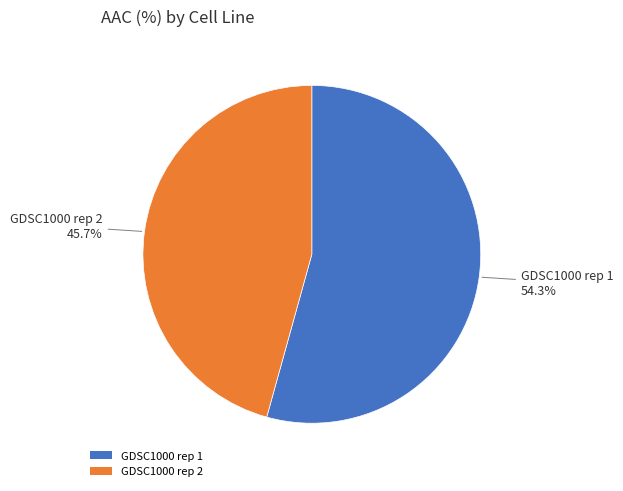

To the nearest percent, what is the combined percentage of GDSC1000 rep 2 and GDSC1000 rep 1?

100%